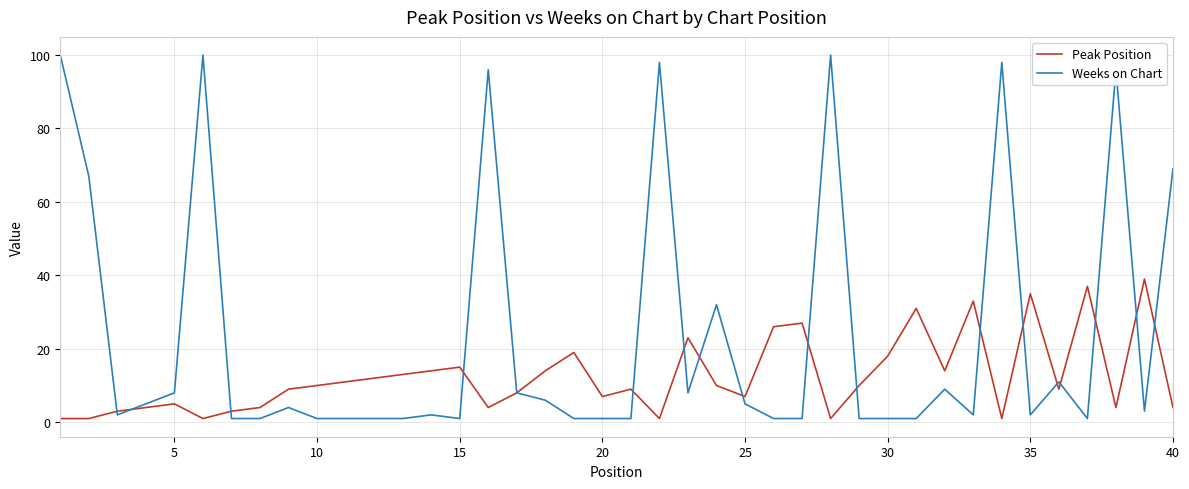

What is the average value of the Peak Position series?

12